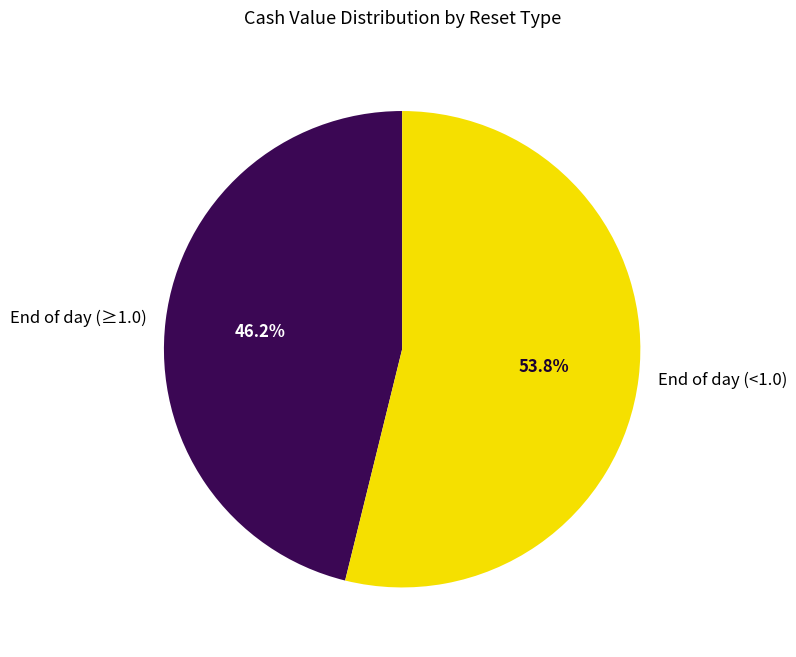

Between End of day (<1.0) and End of day (≥1.0), which is larger?

End of day (<1.0)